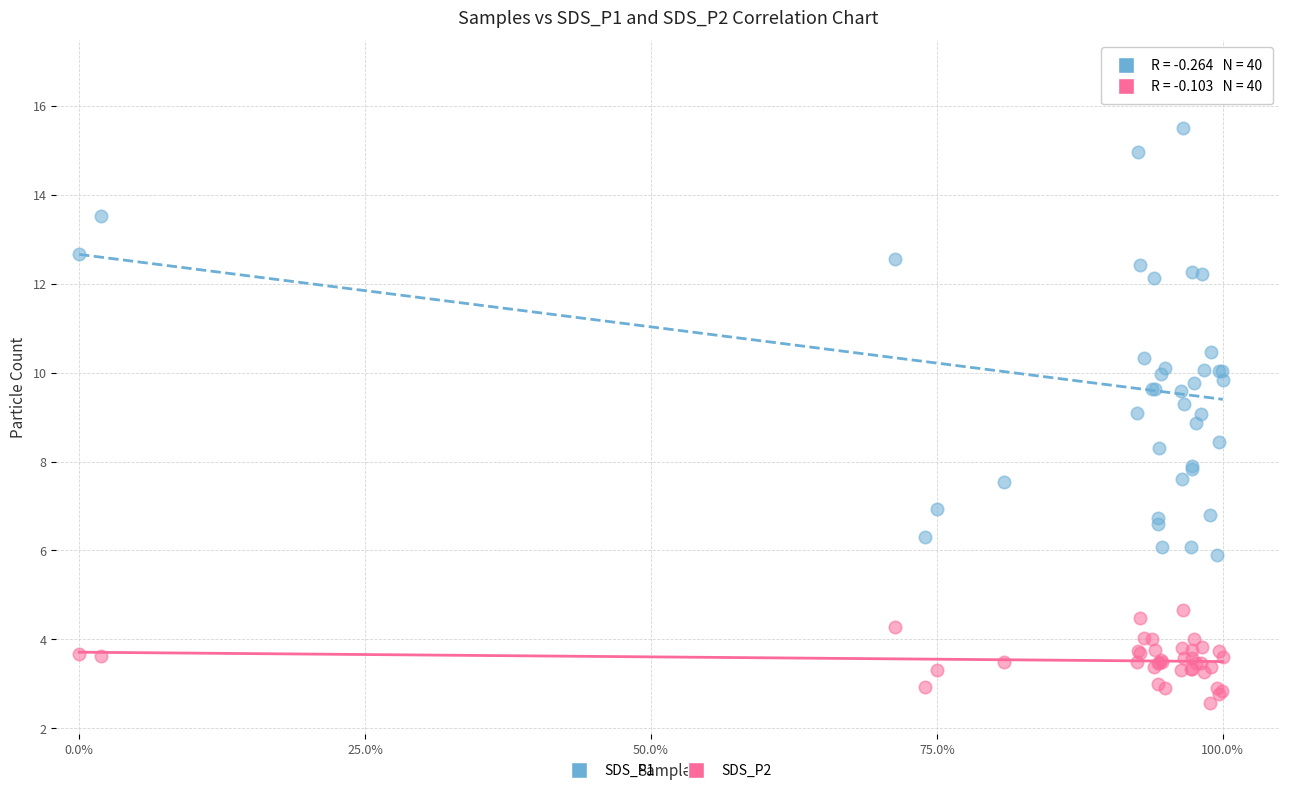

What are all the series names shown in the legend?

SDS_P1, SDS_P2